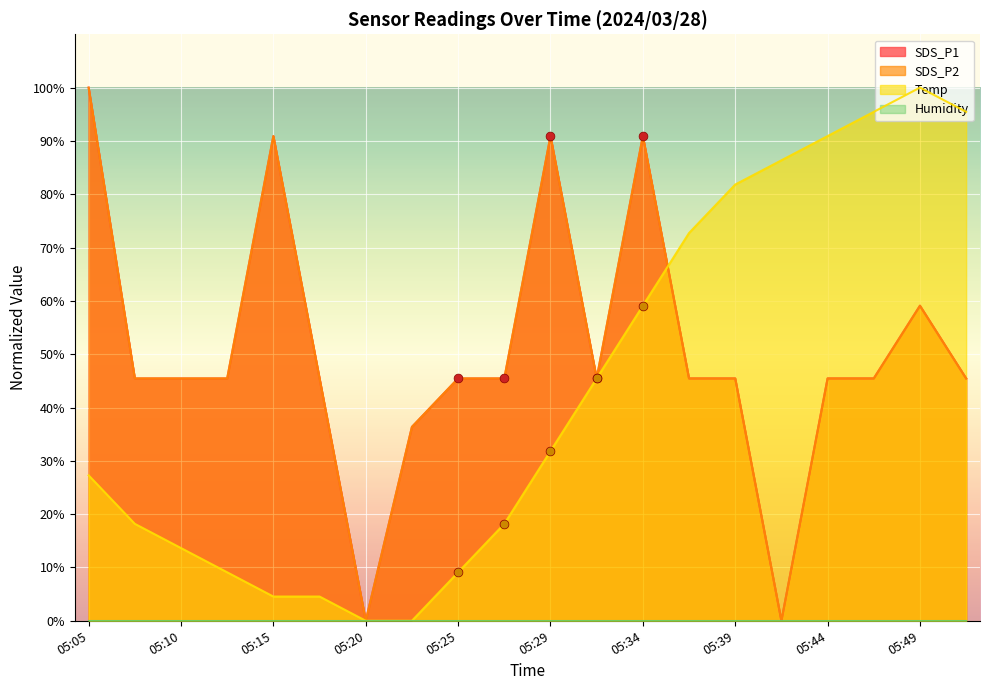

At which category is the sum across all series the highest?

05:34